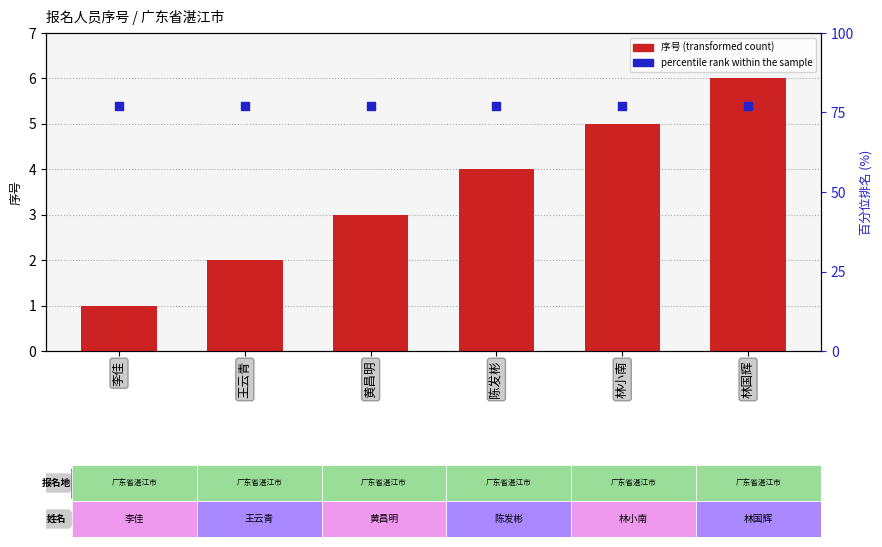

At which category is the sum across all series the highest?

林国辉